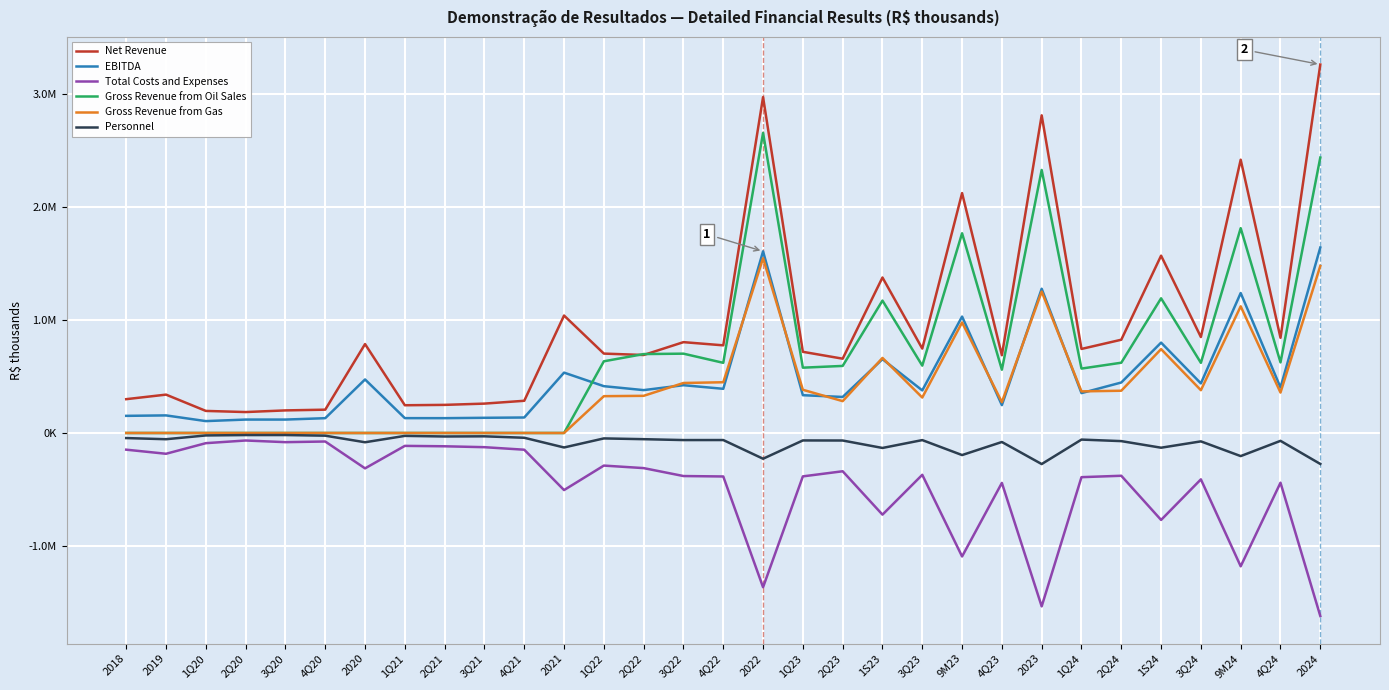

What is the approximate value of Total Costs and Expenses at 2021?

-505798.0